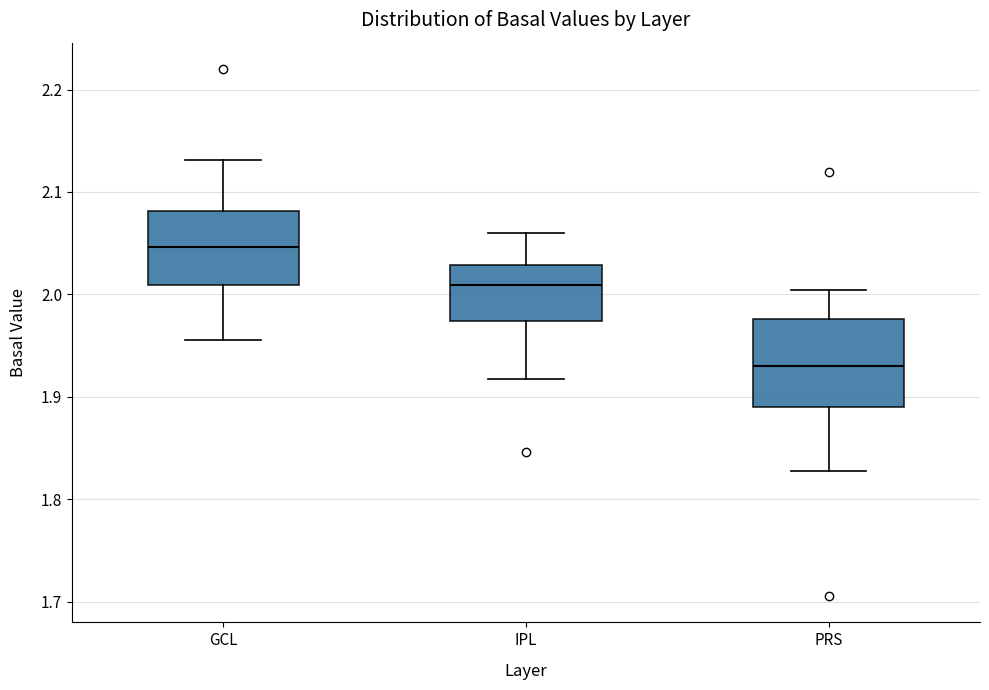

Reading left to right, read every box against the y-axis: the position of its median line, the range the box covers, and the ends of its whiskers. The values are not printed on the chart, so give them approximately, as read against the axis.

GCL: median 2.05, box 2.01 to 2.08, whiskers 1.96 to 2.13
IPL: median 2.01, box 1.97 to 2.03, whiskers 1.92 to 2.06
PRS: median 1.93, box 1.89 to 1.98, whiskers 1.83 to 2.00